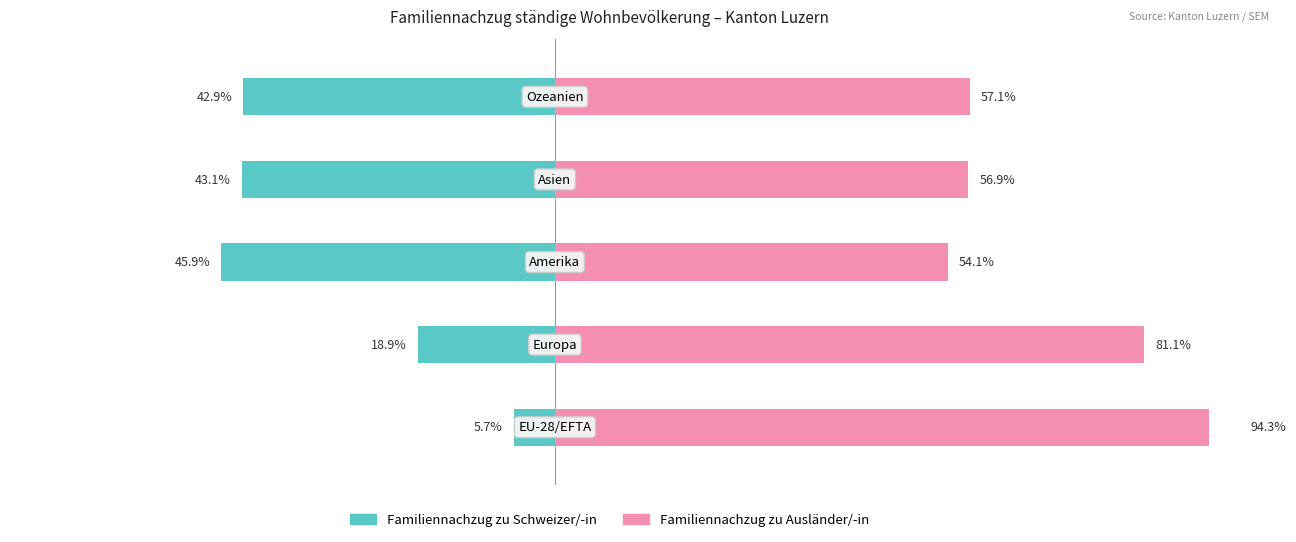

What is the sum of the Familiennachzug zu Schweizer/-in values at 4 and 1?

-61.8